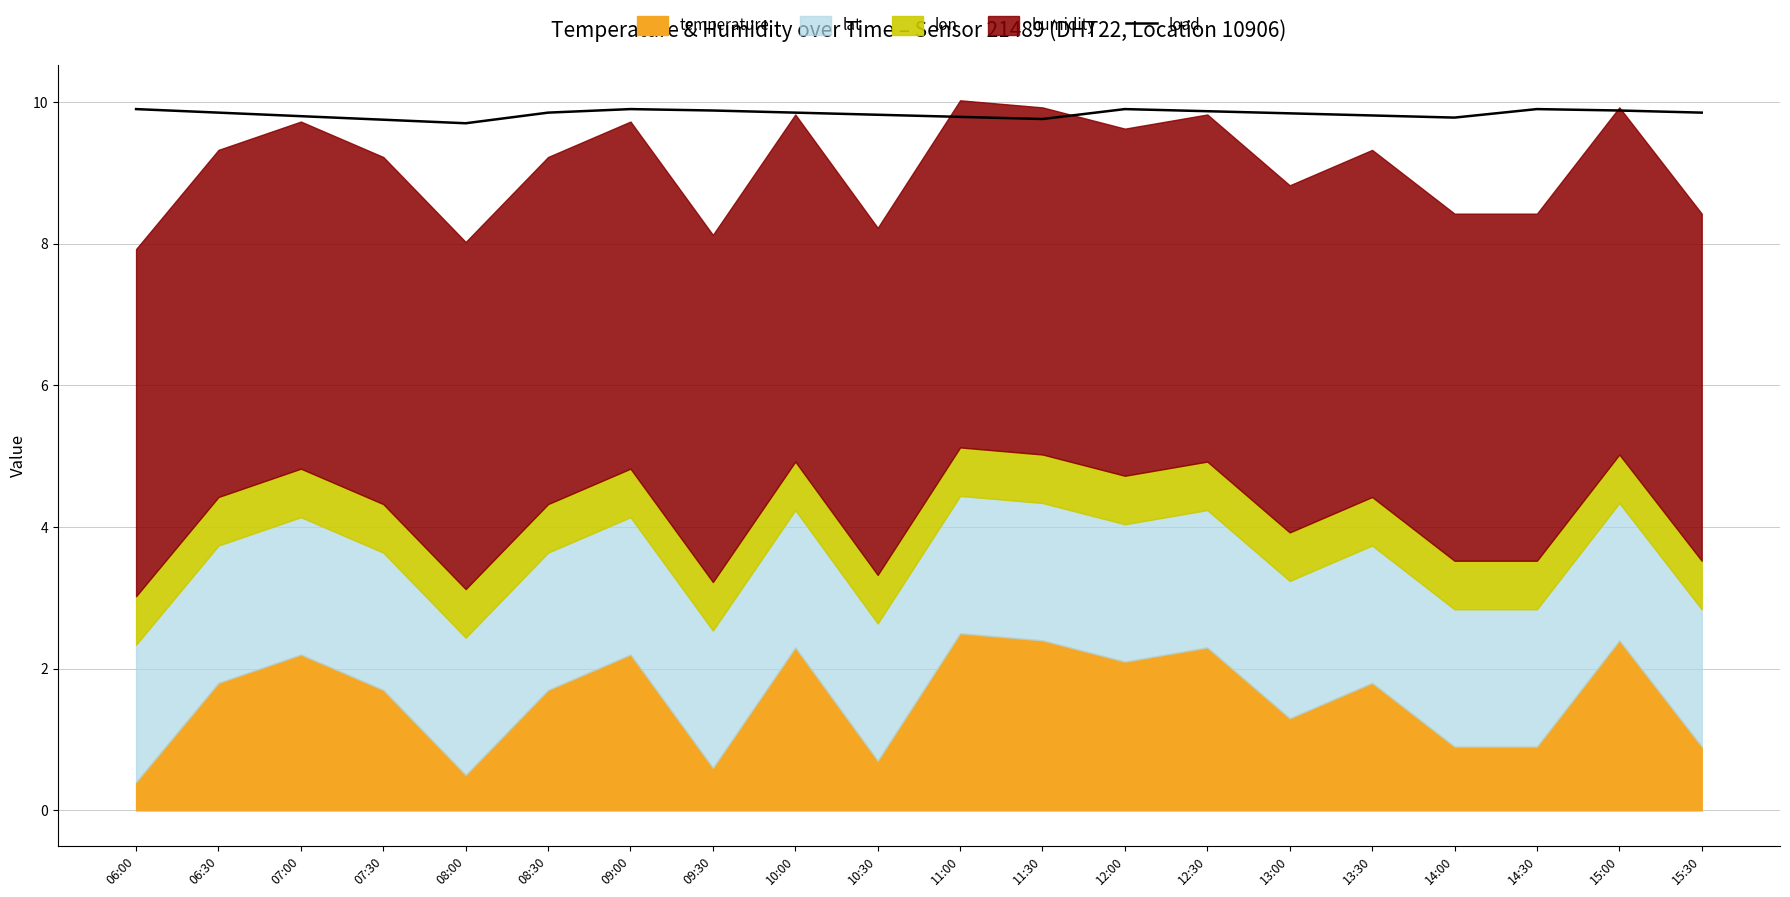

True or false: load has a value of 9.8 at 07:30.

True